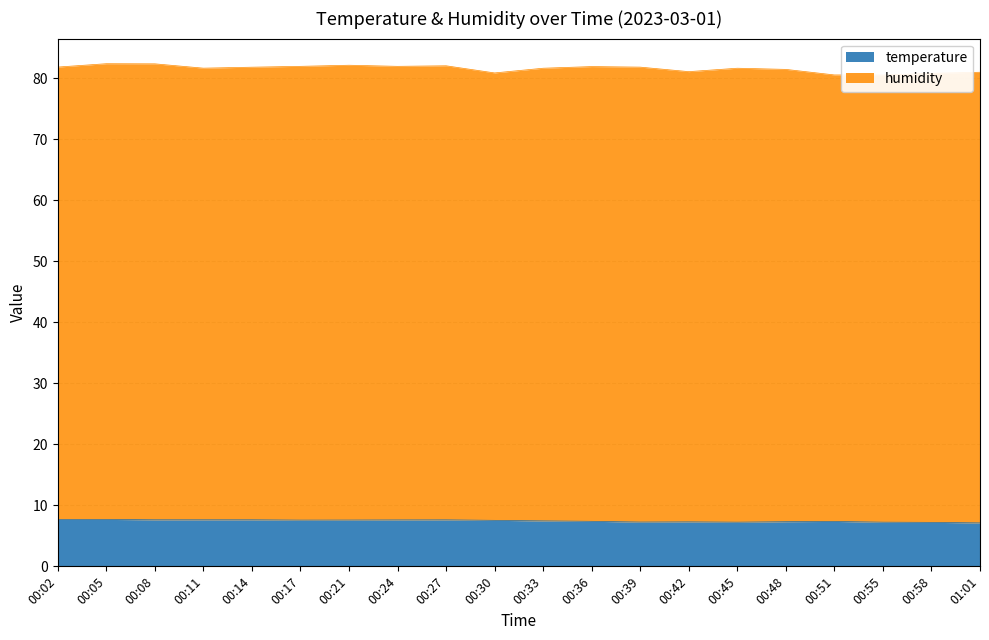

Rank the categories by value from lowest to highest.

01:01, 00:58, 00:45, 00:55, 00:39, 00:42, 00:48, 00:51, 00:36, 00:33, 00:30, 00:17, 00:21, 00:24, 00:27, 00:08, 00:11, 00:14, 00:05, 00:02